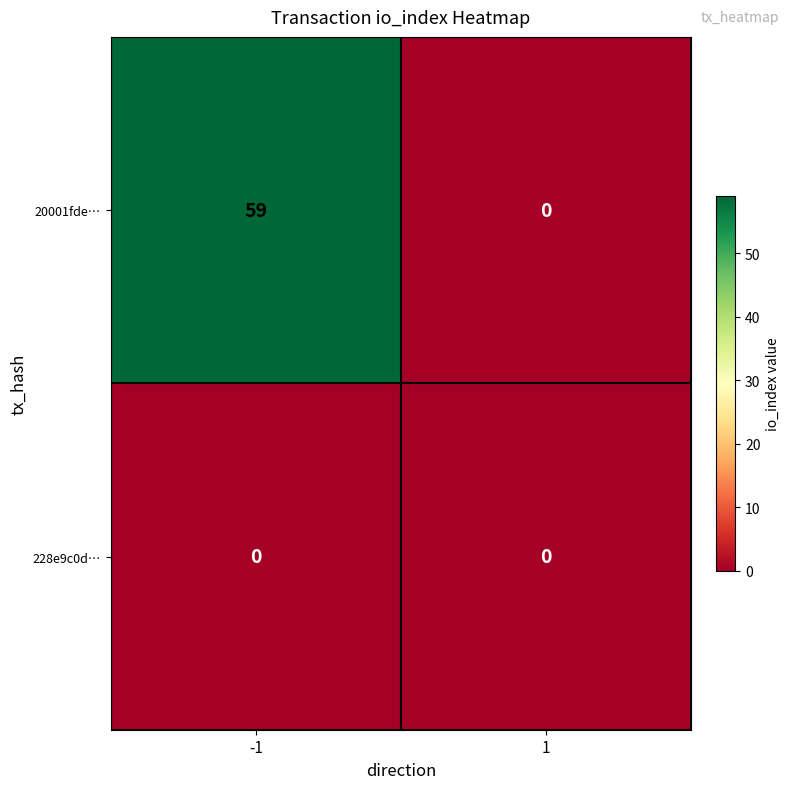

At which category is the sum across all series the highest?

-1